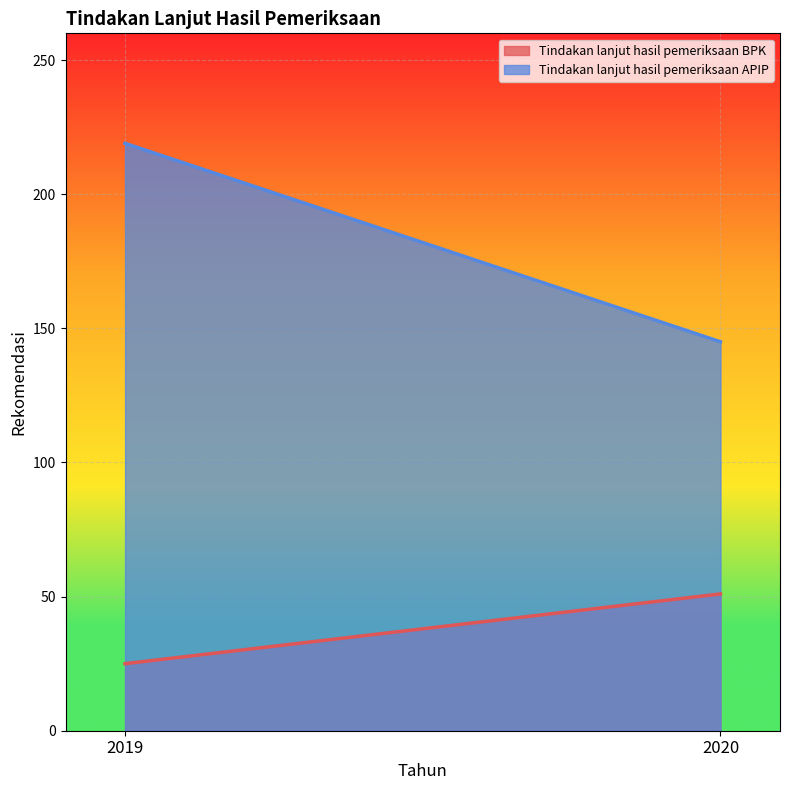

The Tindakan lanjut hasil pemeriksaan BPK series shows 25 at 2019. True or false?

True